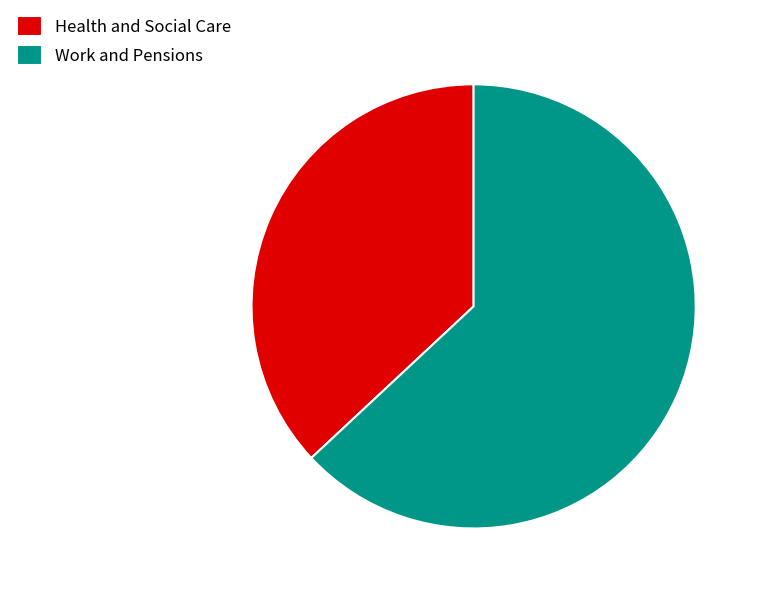

Is it true that Health and Social Care is 37% of the pie?

True